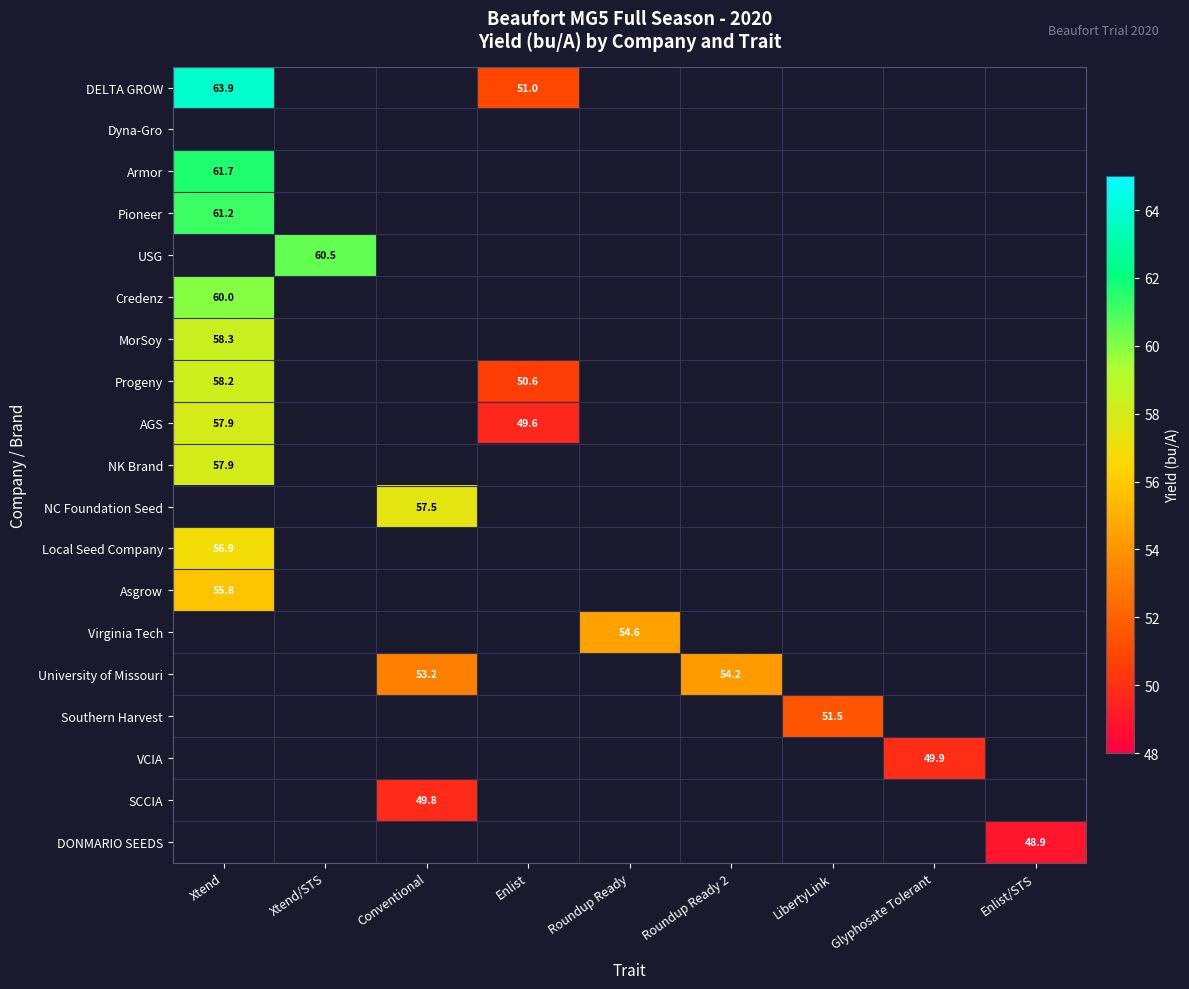

What is the spread (max minus min) of values at Enlist?

1.4